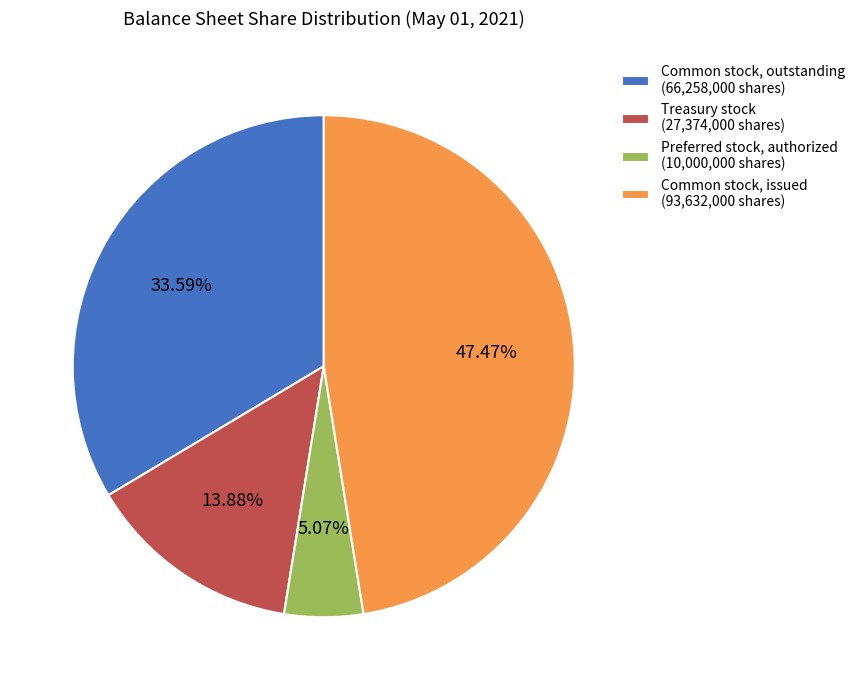

What is the ratio of the value at Common stock, issued (93,632,000 shares) to the value at Common stock, outstanding (66,258,000 shares)?

1.4